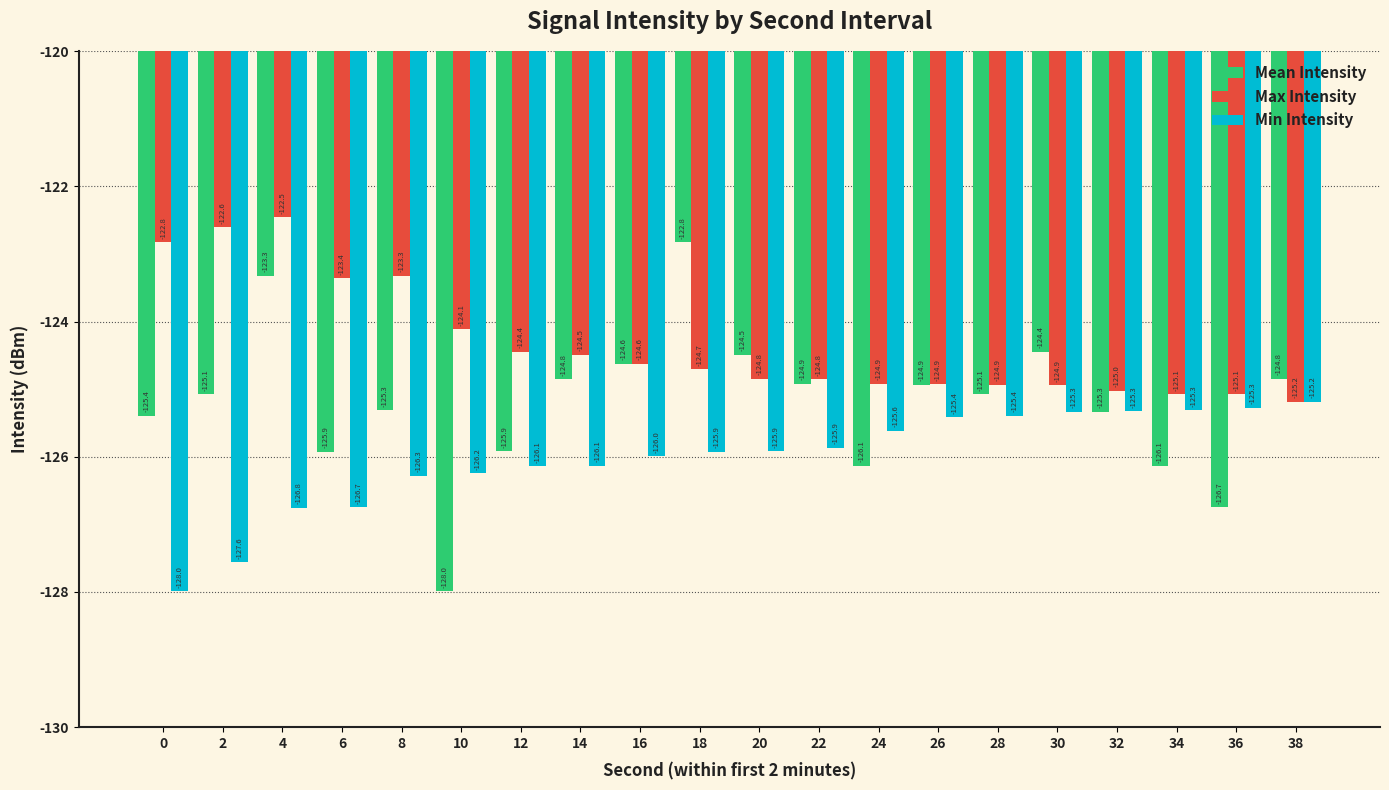

The value of Max Intensity at 28 is -210.8. True or false?

False